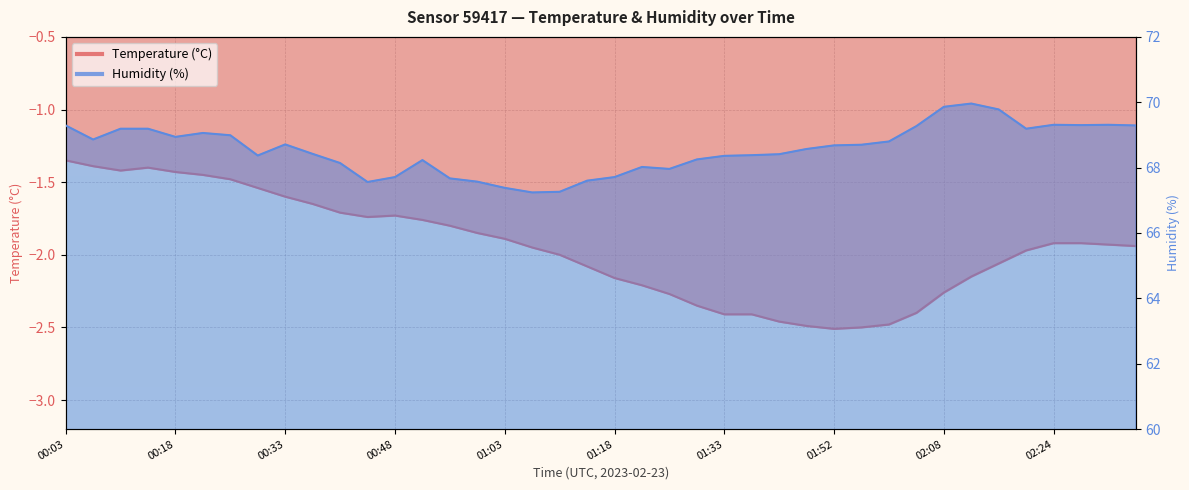

Which series has the widest spread of values?

Humidity (%)